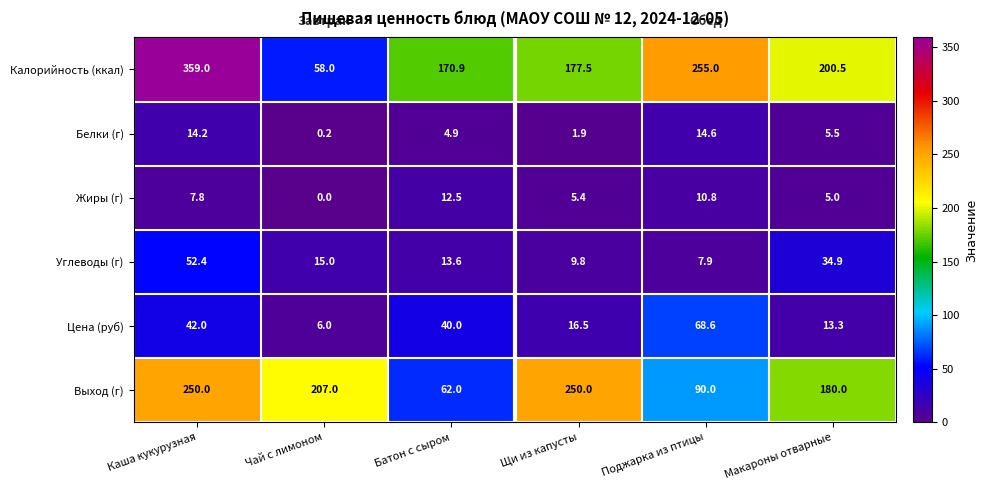

List the series in order of their peak value, highest first.

Калорийность (ккал), Выход (г), Цена (руб), Углеводы (г), Белки (г), Жиры (г)